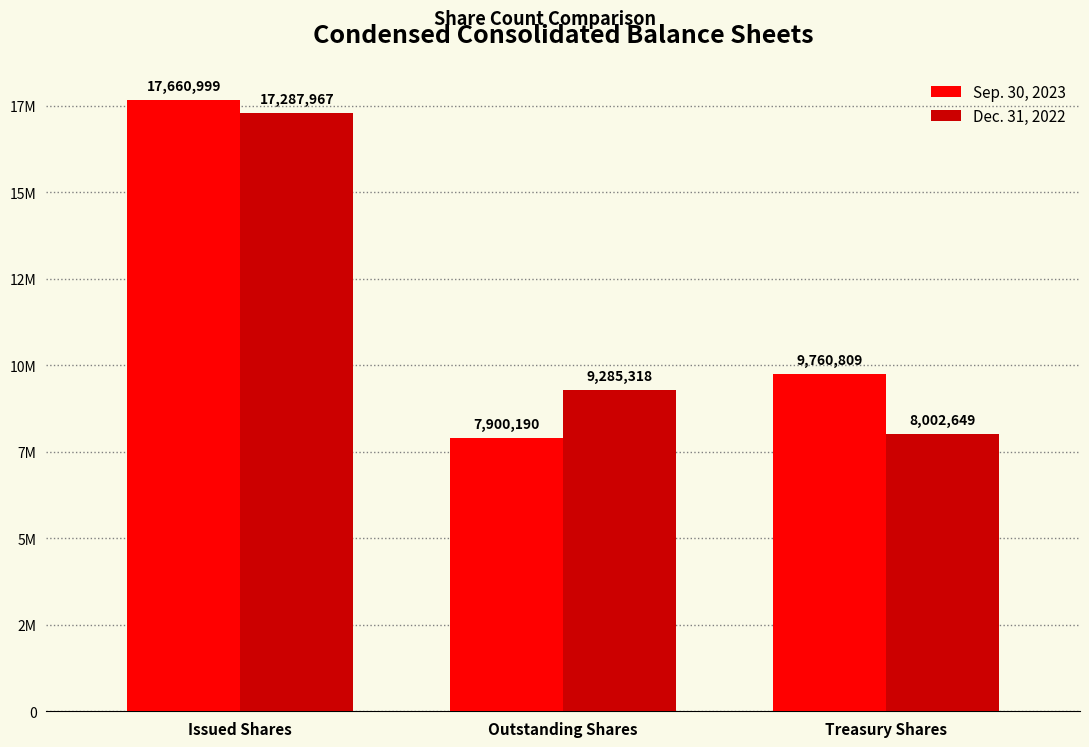

Which series has the largest total across all categories?

Sep. 30, 2023